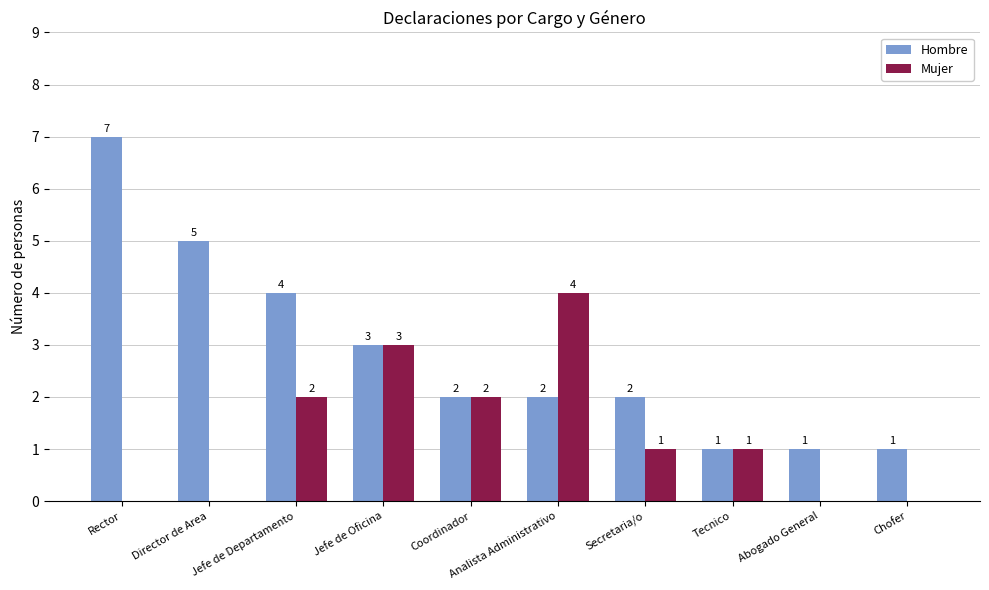

How many values in Mujer are above zero?

6